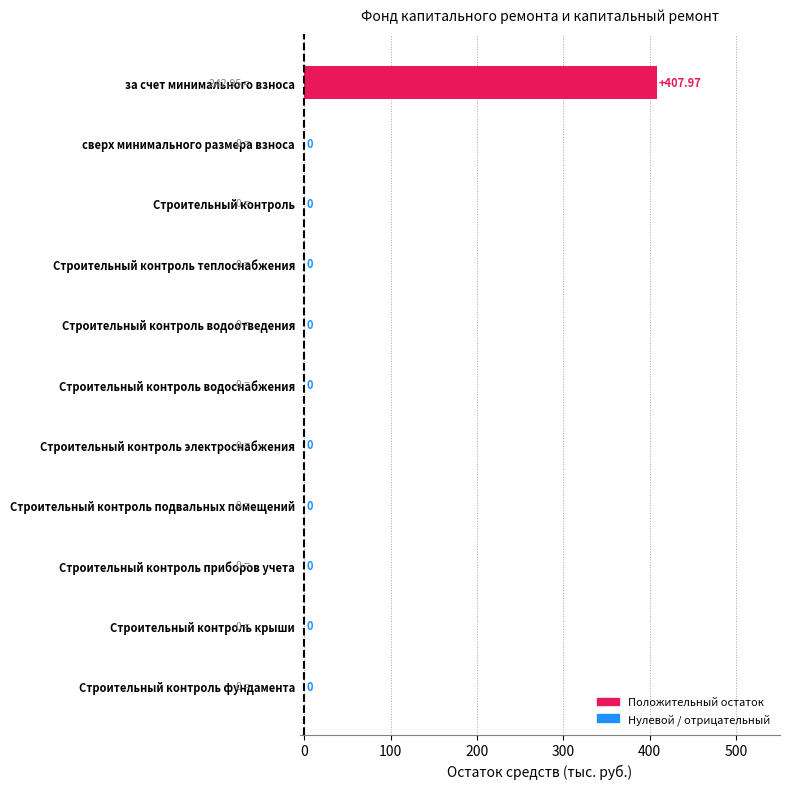

Does the chart contain stacked bars?

No